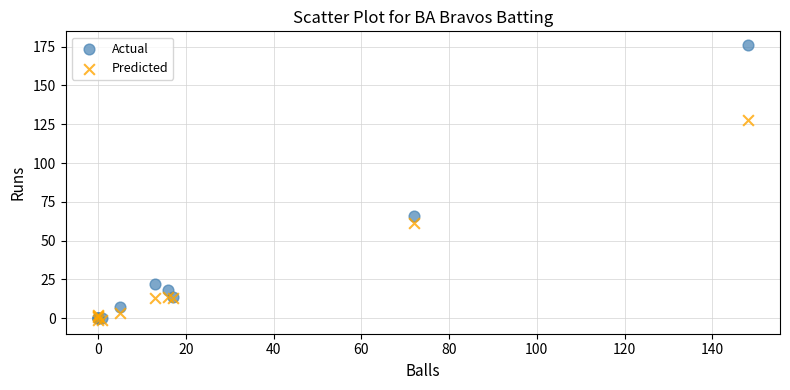

Across all series, what Y value is closest to 87?

66.0